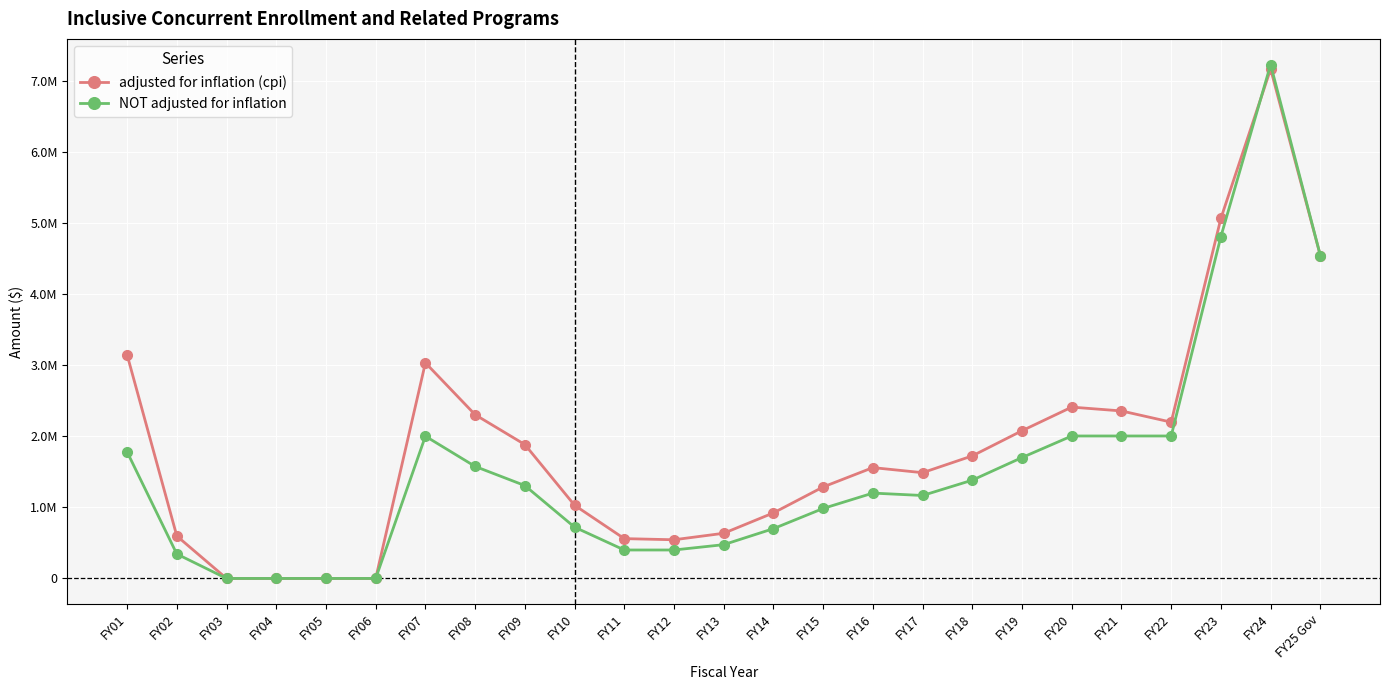

What is the total value across all series at FY02?

940401